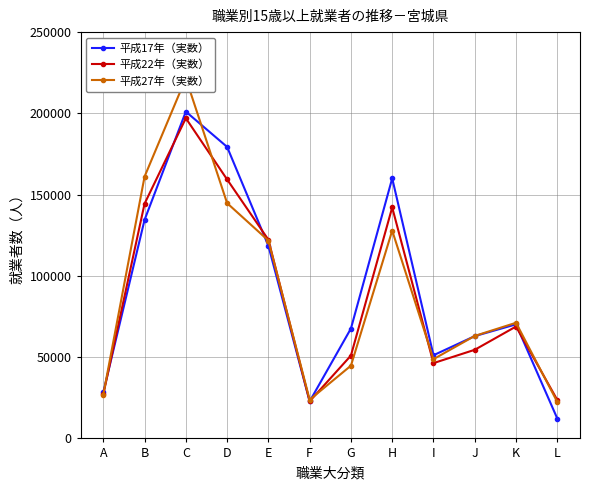

How many categories are shown in the chart?

12